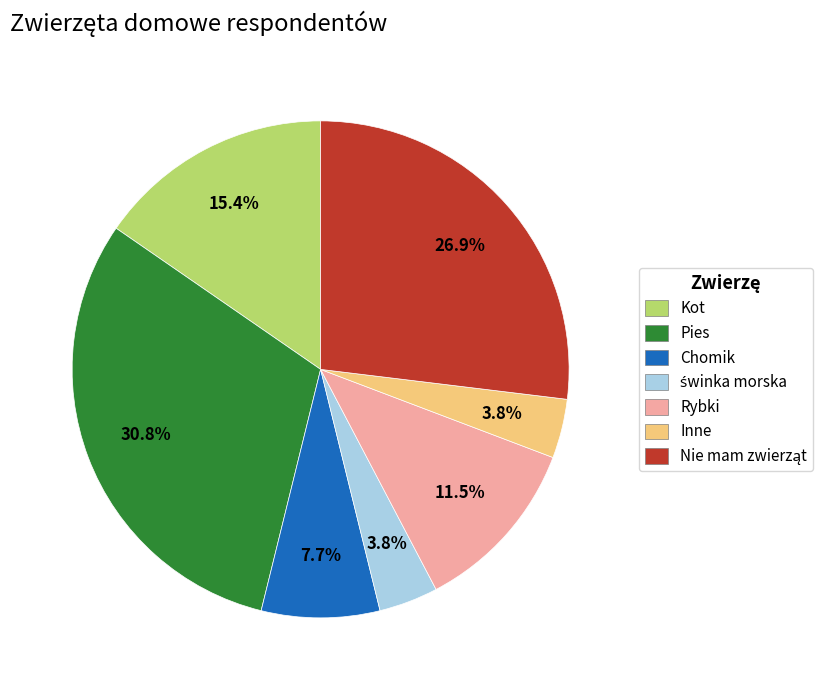

Is there any slice that represents more than half of the pie?

No